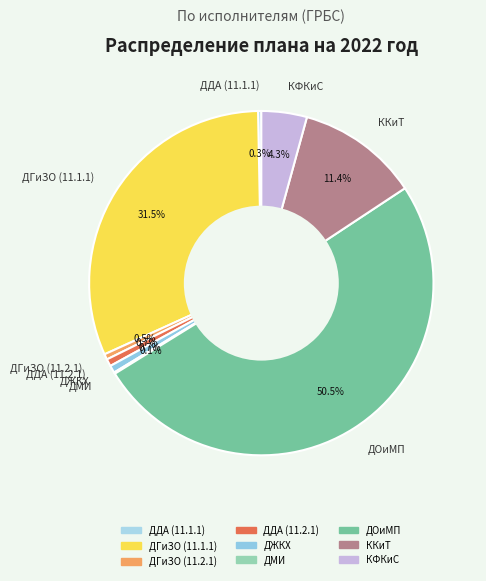

Between КФКиС and ДГиЗО (11.2.1), which is larger?

КФКиС